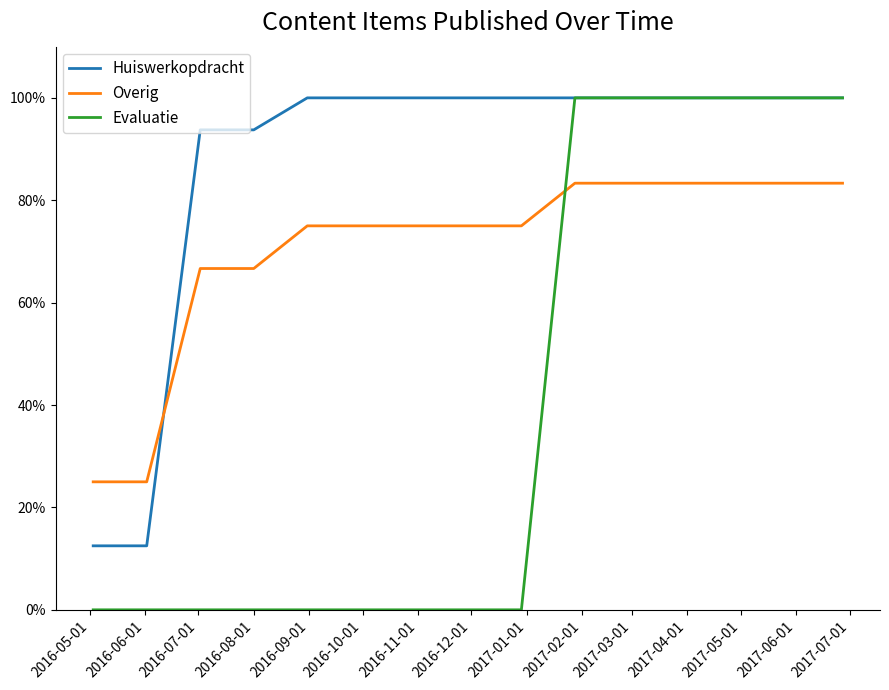

Which series has the widest spread of values?

Evaluatie